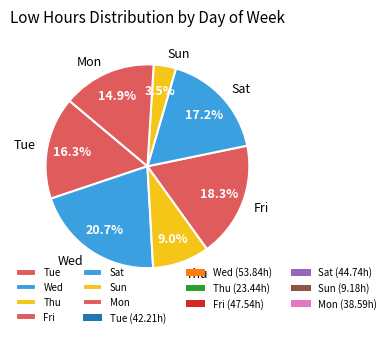

Combined, do Tue and Mon account for over 50%?

No